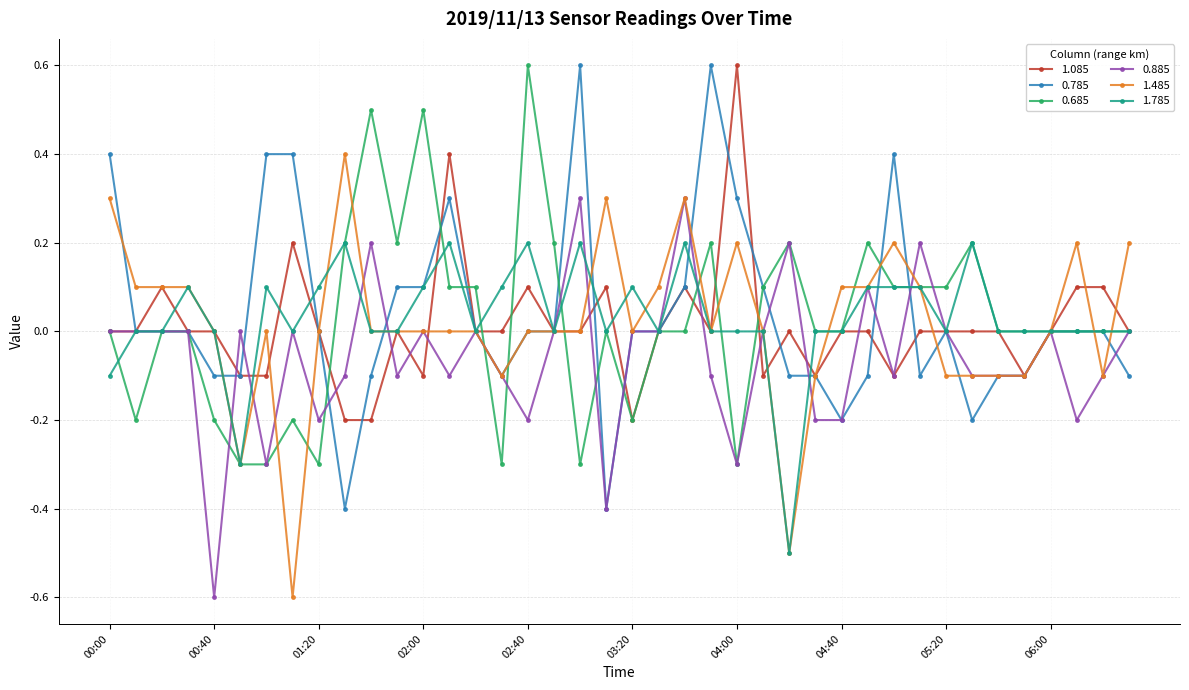

How many data points does each series have?

40